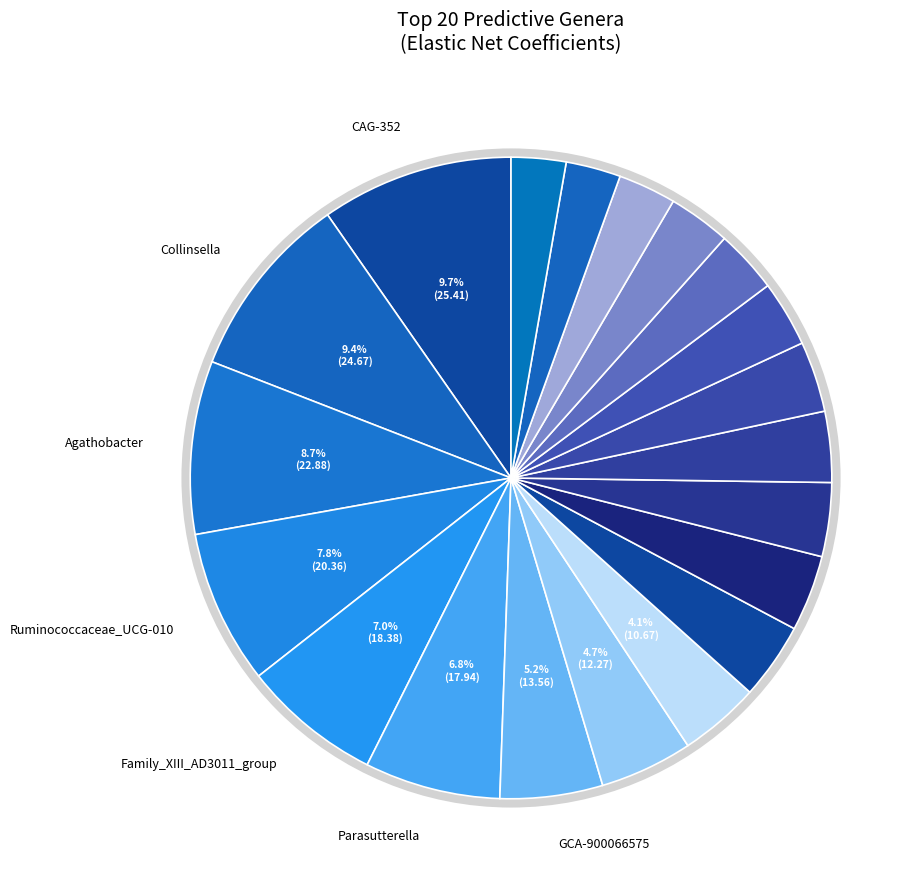

How many segments does this pie chart have?

20